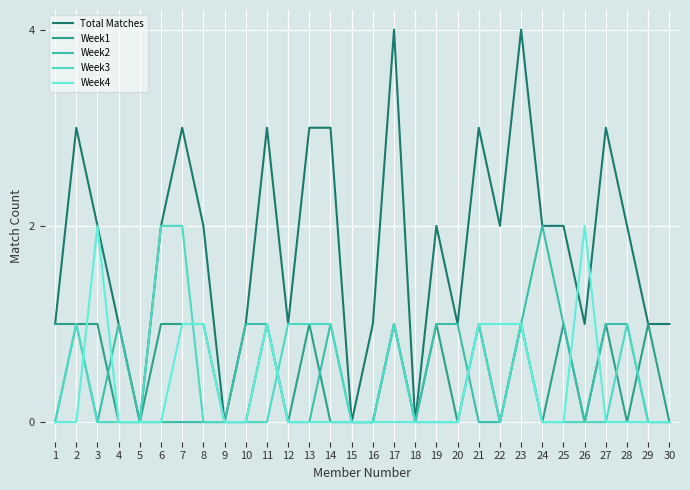

What is the difference between the second highest and second lowest values in the Total Matches series?

4